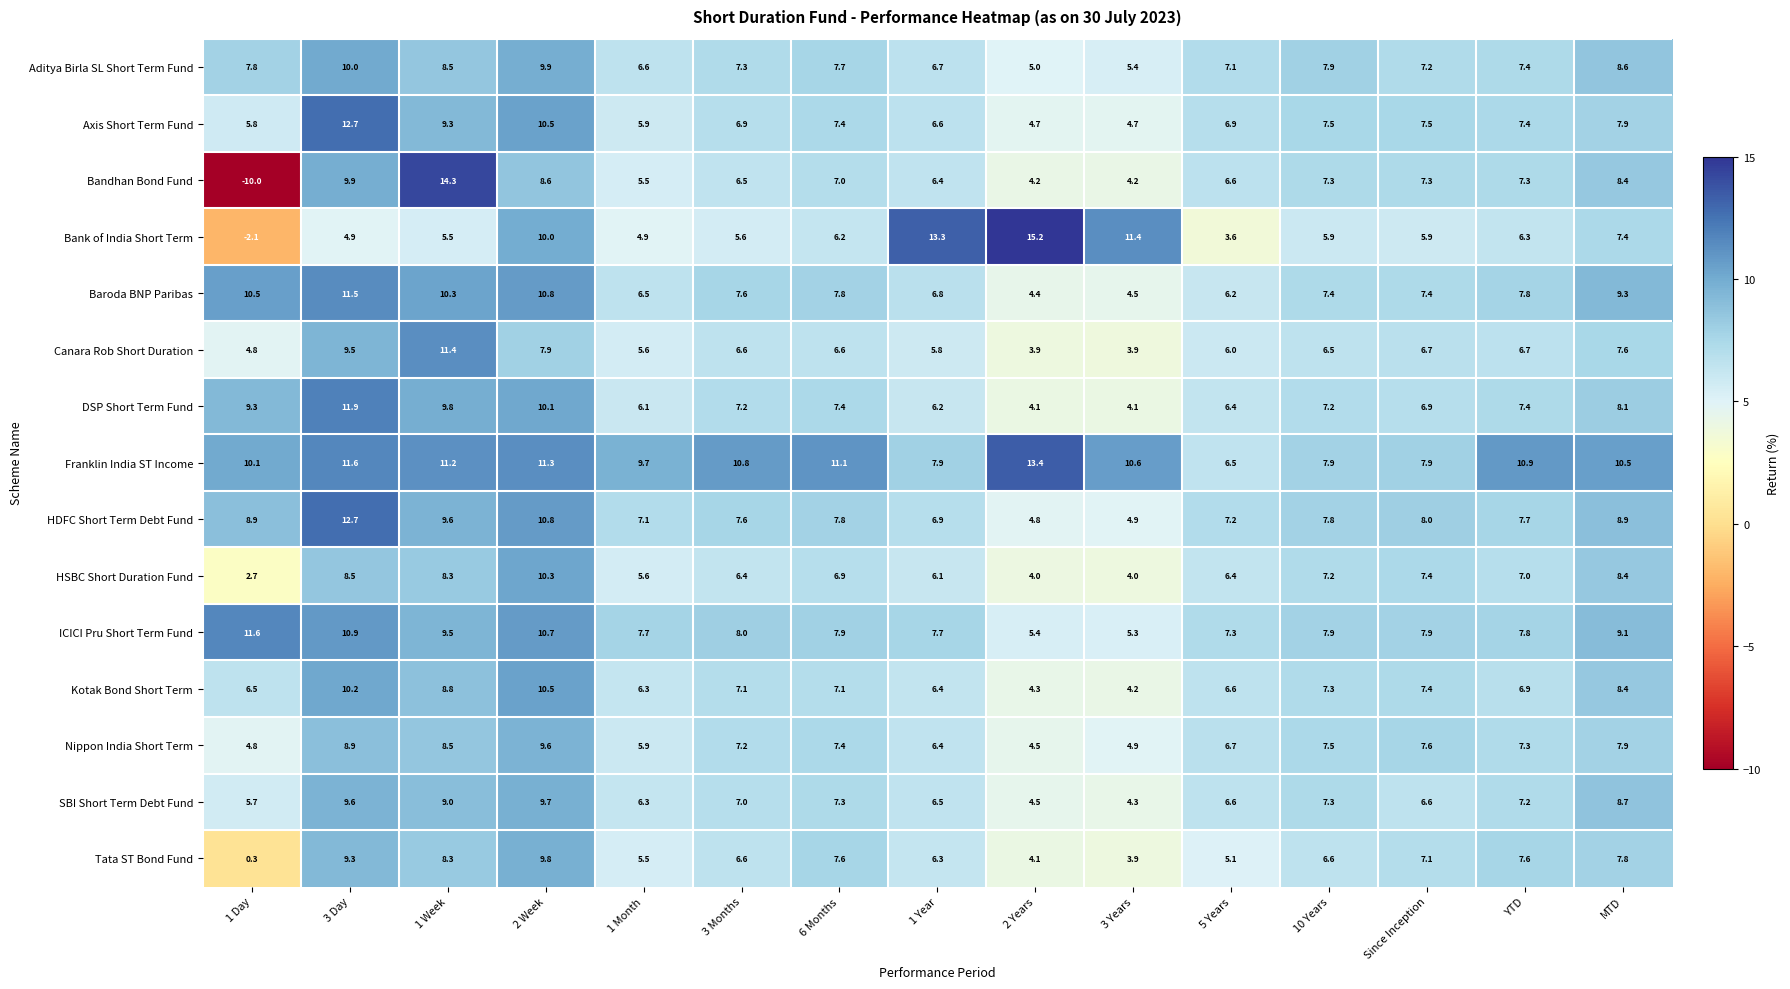

What is the sum of the DSP Short Term Fund values at 3 Months and 1 Day?

16.5